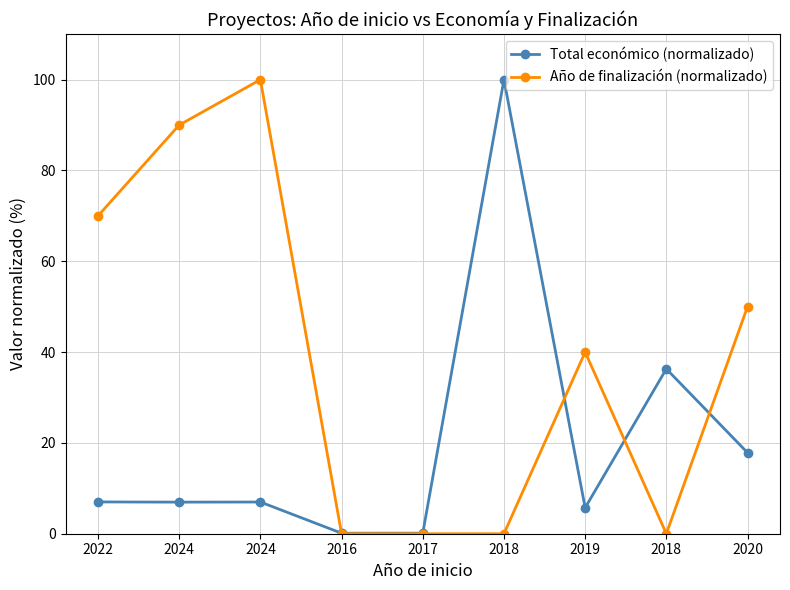

Count the number of data series in this chart.

2